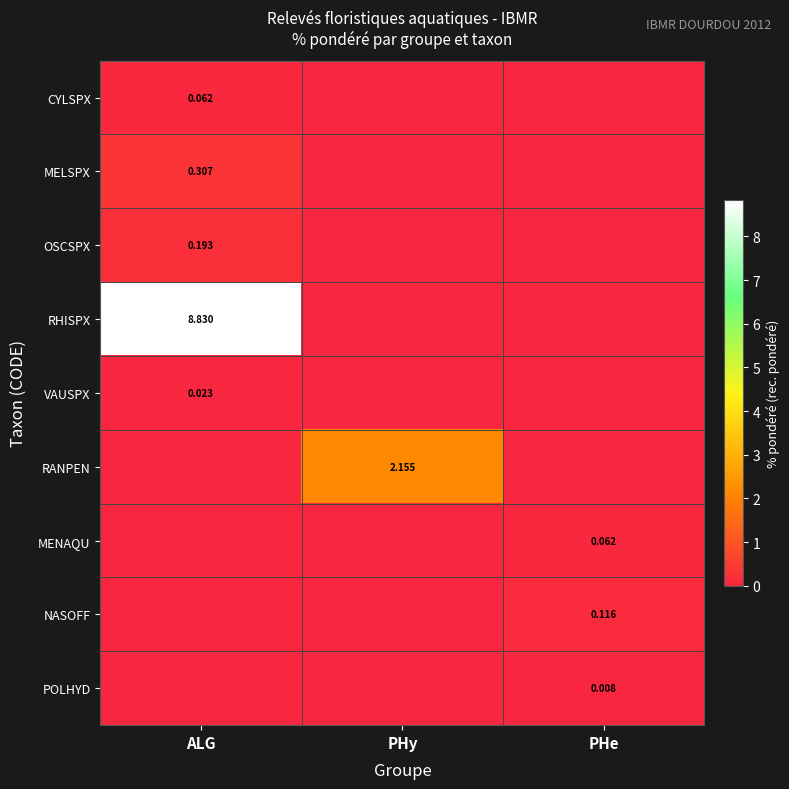

List the labels in order of MENAQU value, smallest first.

ALG, PHy, PHe